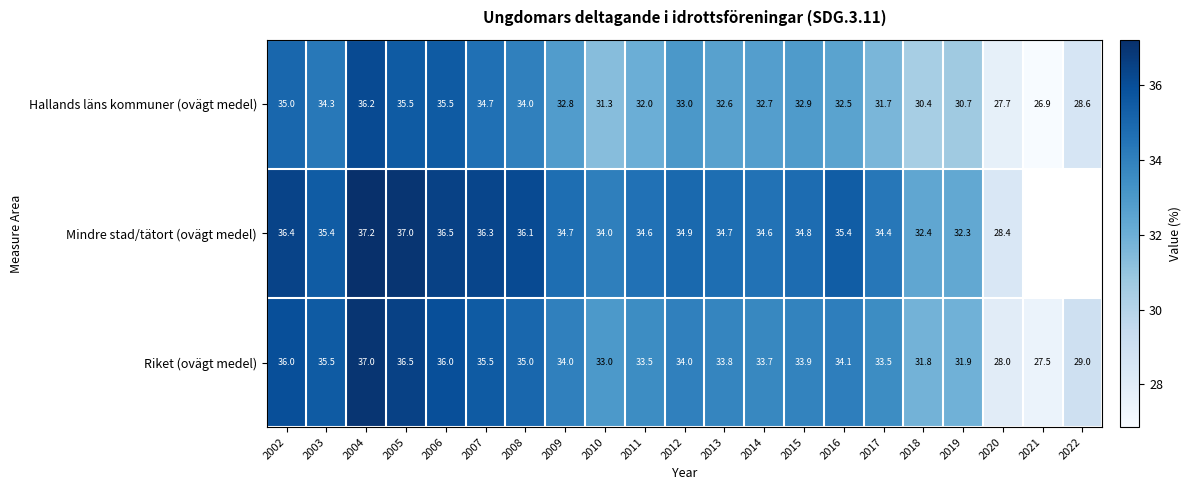

What is the difference between the highest and lowest values at 2003?

1.2